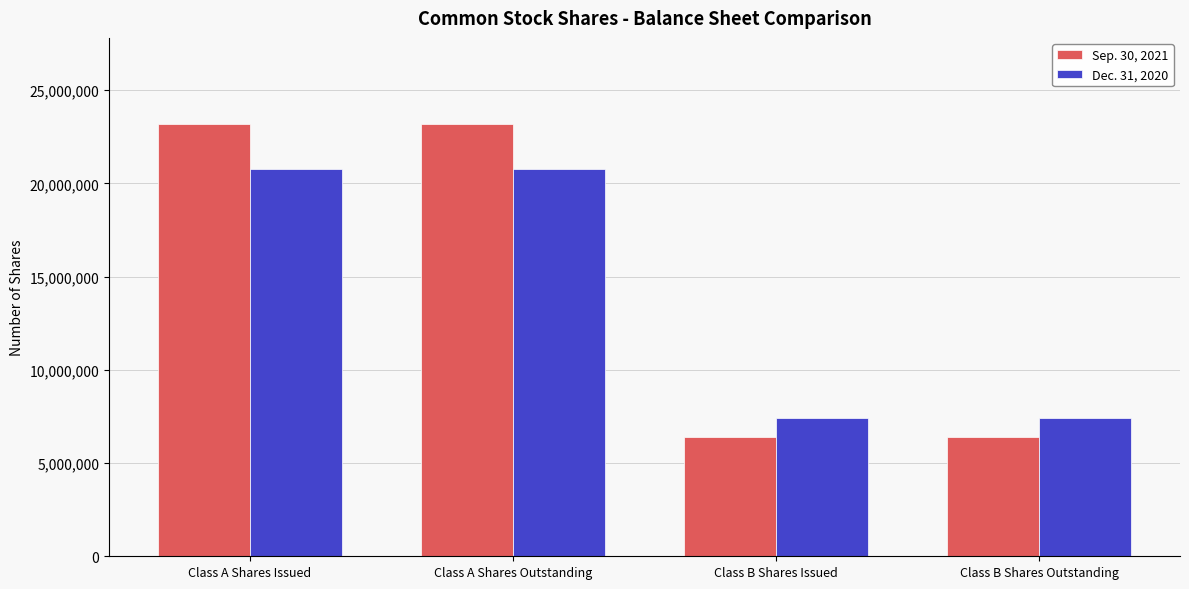

What is the total value across all series at Class A Shares Issued?

43960066